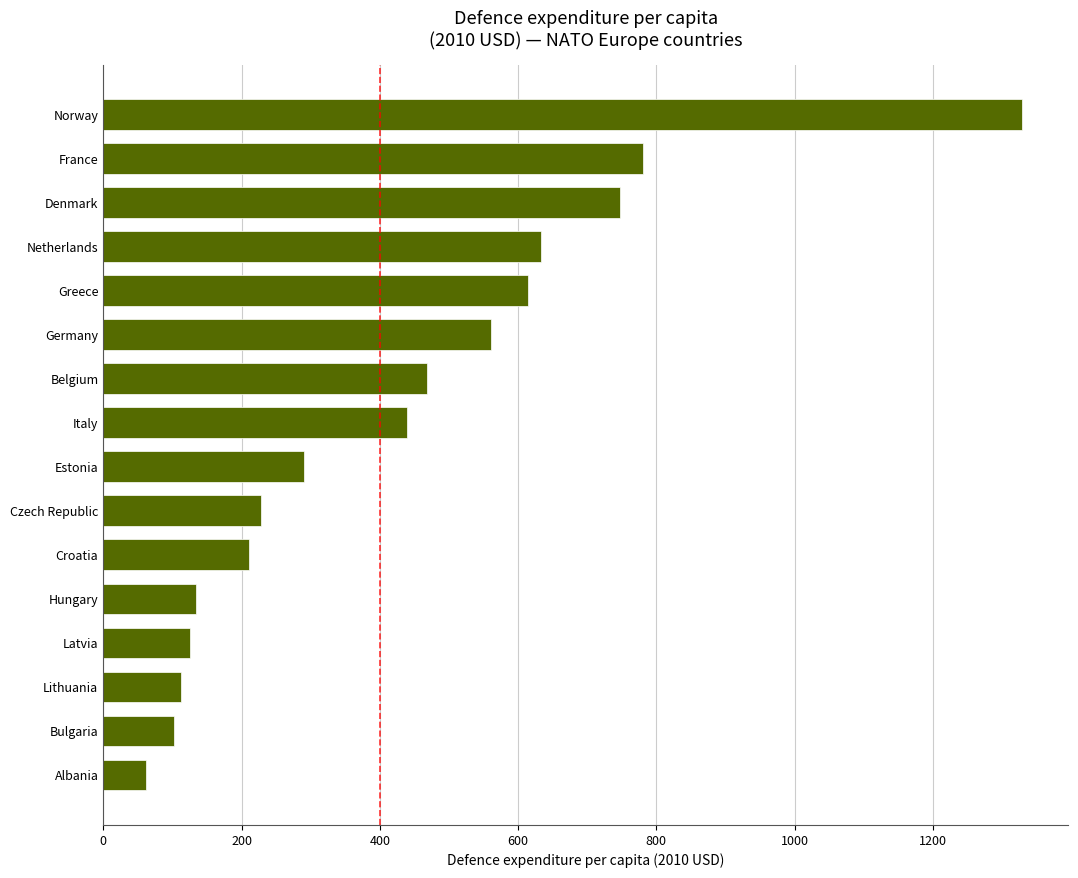

The value at Germany is 560.8. True or false?

True